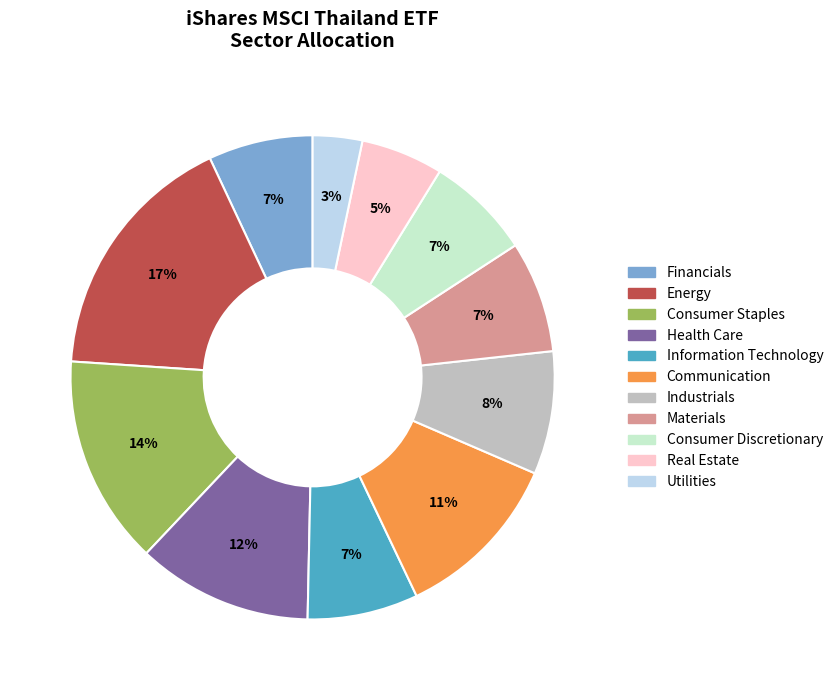

Is it true that Real Estate is 12% of the pie?

False